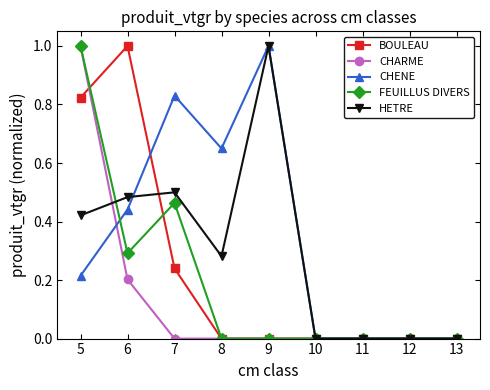

Is it true that CHENE equals 0.6 at 13?

False